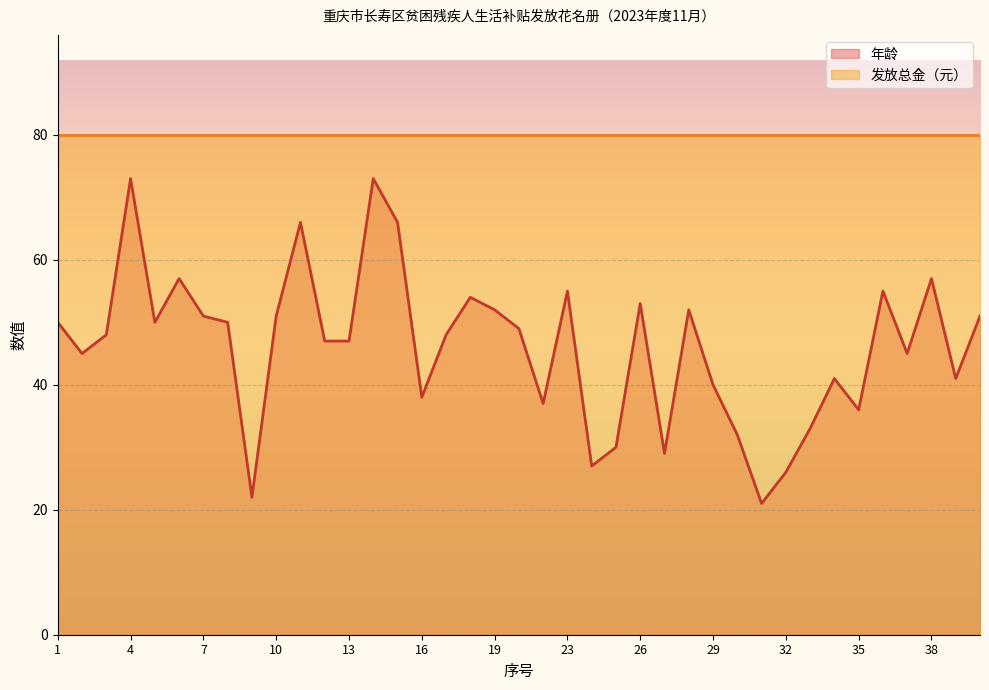

Reading left to right, transcribe all the data shown in this chart.

50	45	48	73	50	57	51	50	22	51	66	47	47	73	66	38	48	54	52	49	37	55	27	30	53	29	52	40	32	21	26	33	41	36	55	45	57	41	51